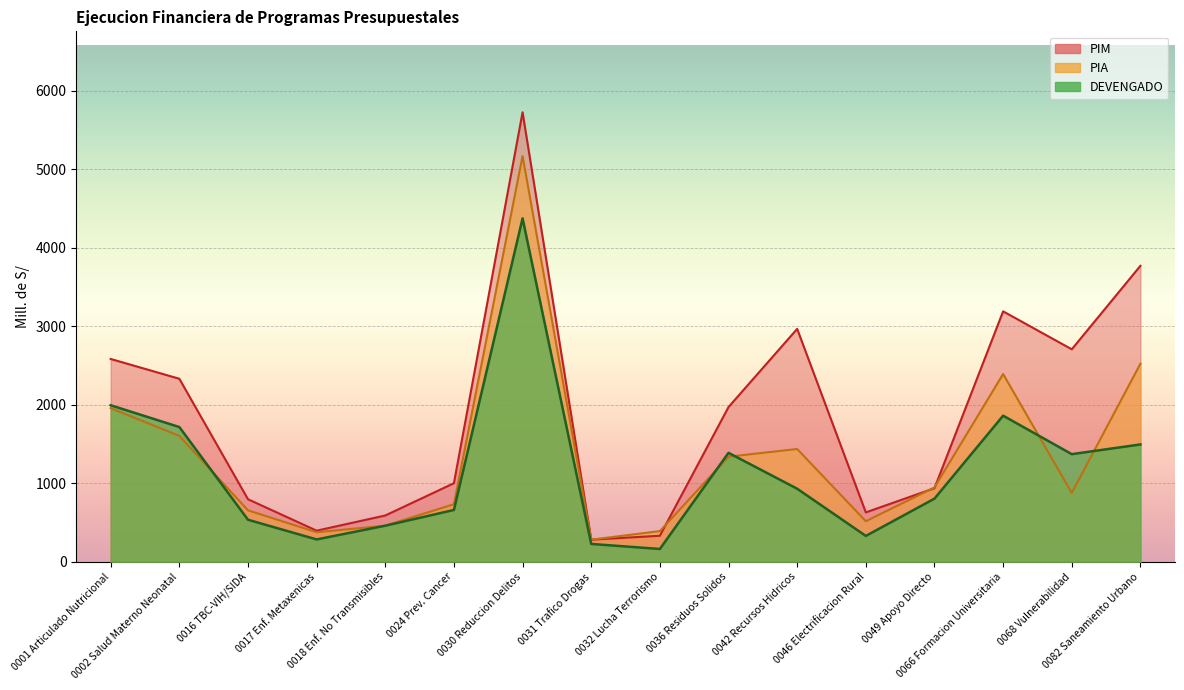

What is the average value of the PIA series?

1353.4